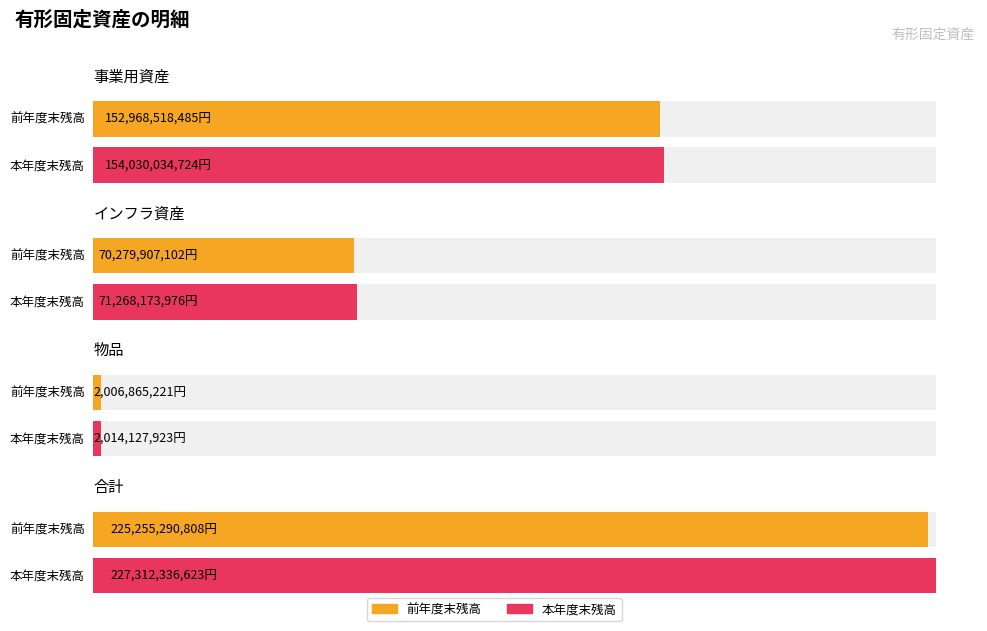

Is it true that 前年度末残高 equals 225255290808 at 合計?

True